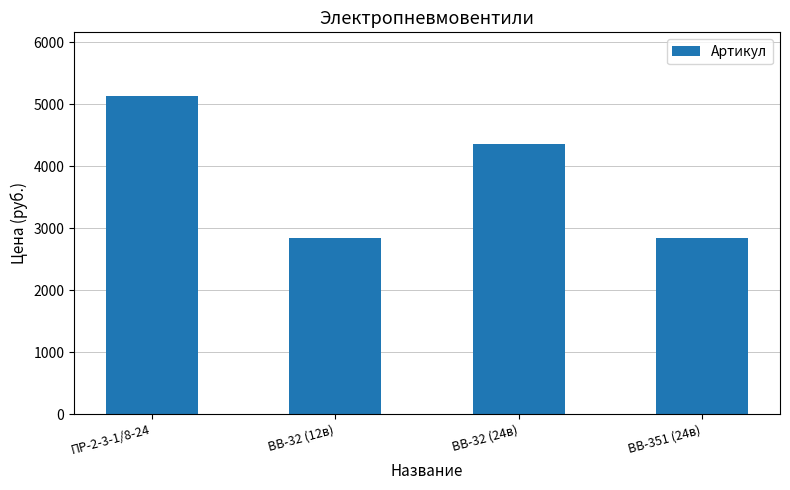

True or false: the data shows 4350 at ВВ-32 (24в).

True